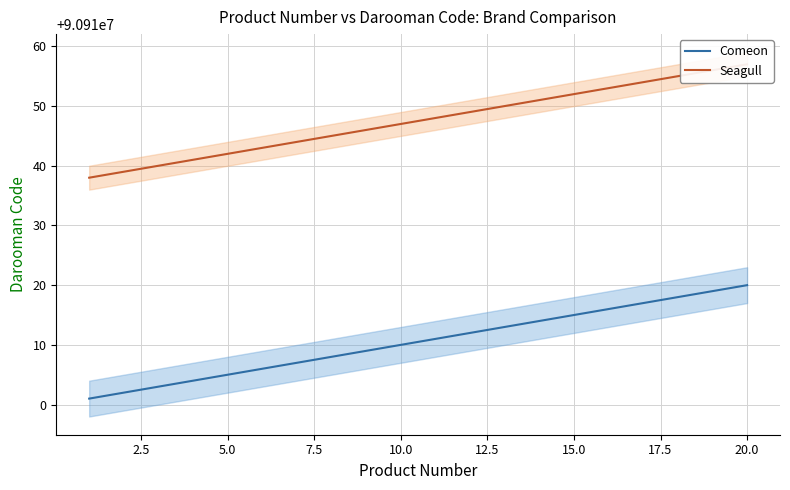

What is the total value across all series at 17?

71